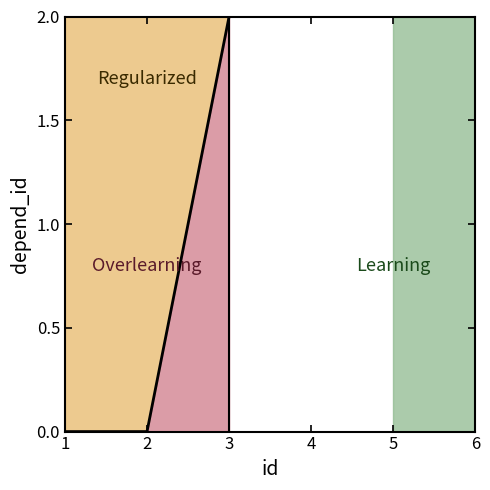

True or false: the data shows 3 at 6.

False